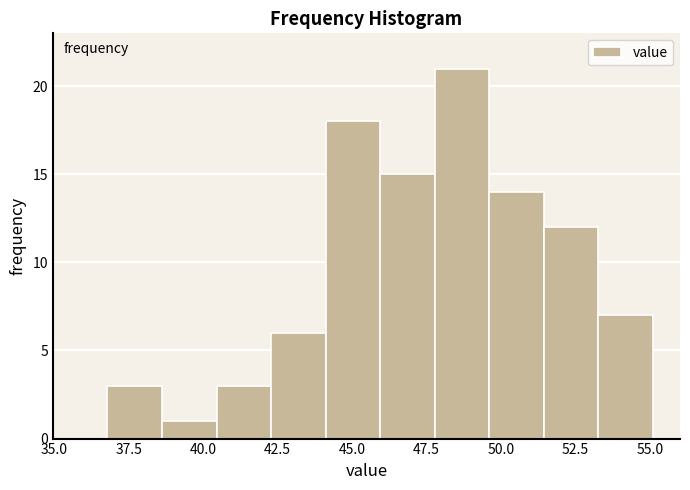

Read against the x-axis, roughly where is the centre of the tallest bar?

48.5